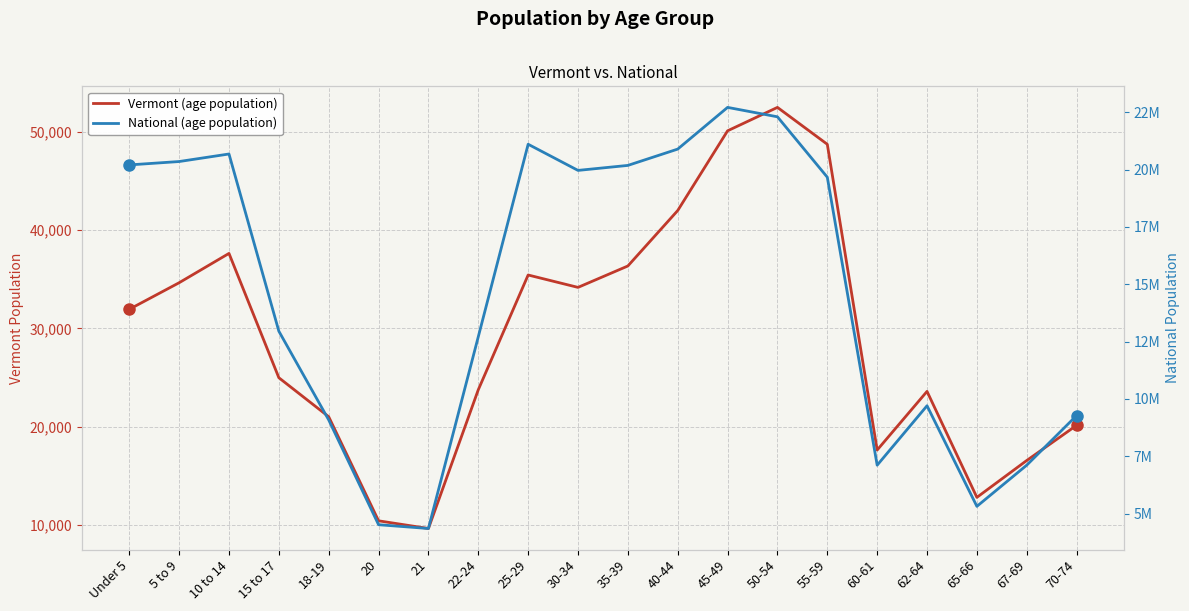

Is it true that National equals 22010061 at 22-24?

False